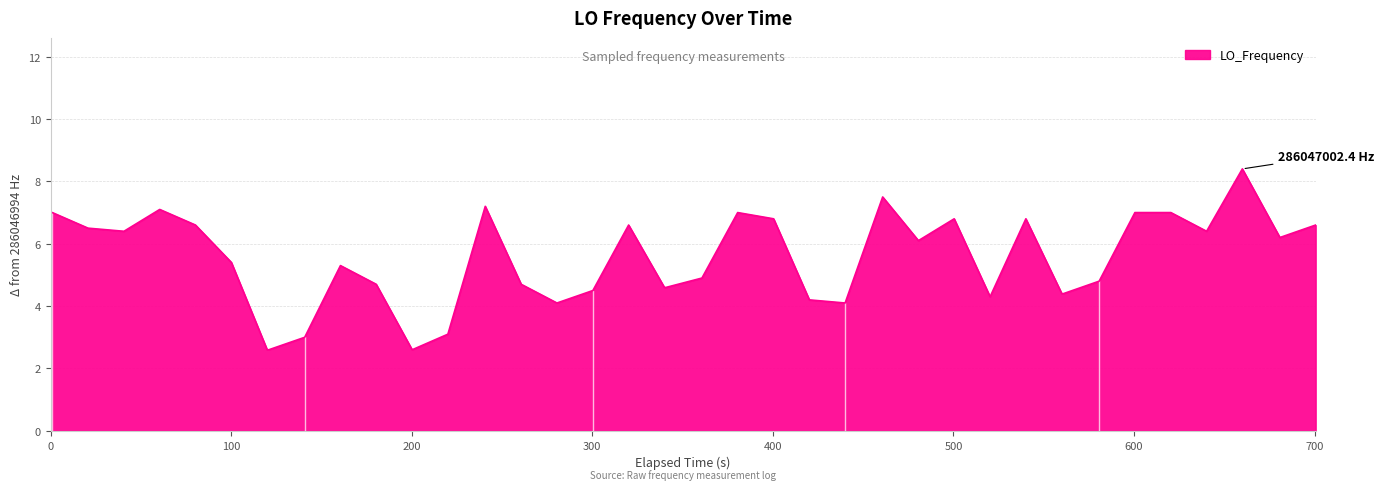

What is the difference between the maximum and minimum values?

5.8